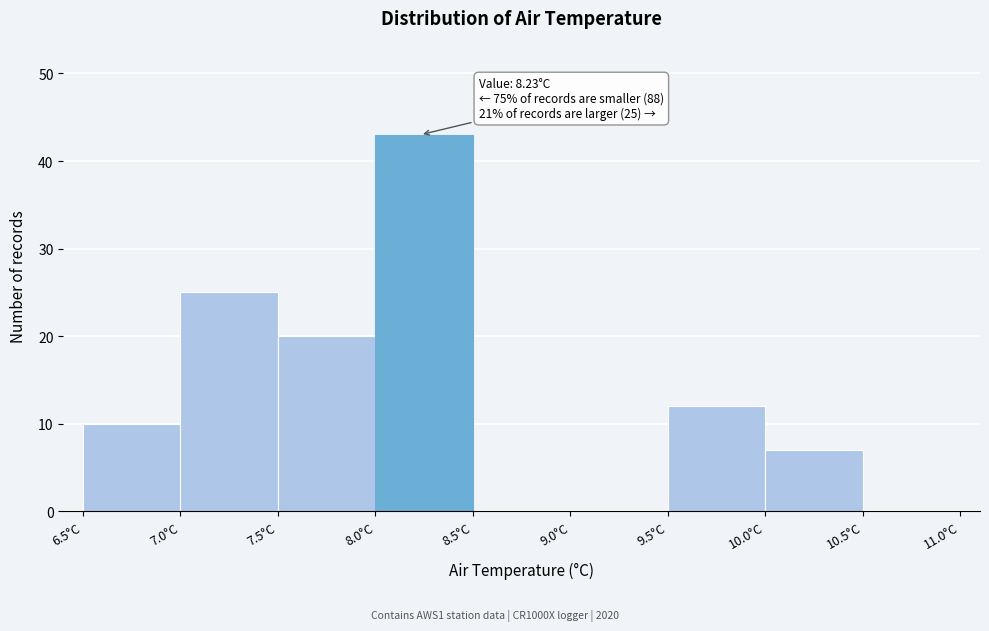

Which range on the x-axis has the tallest bar?

8.0 to 8.5